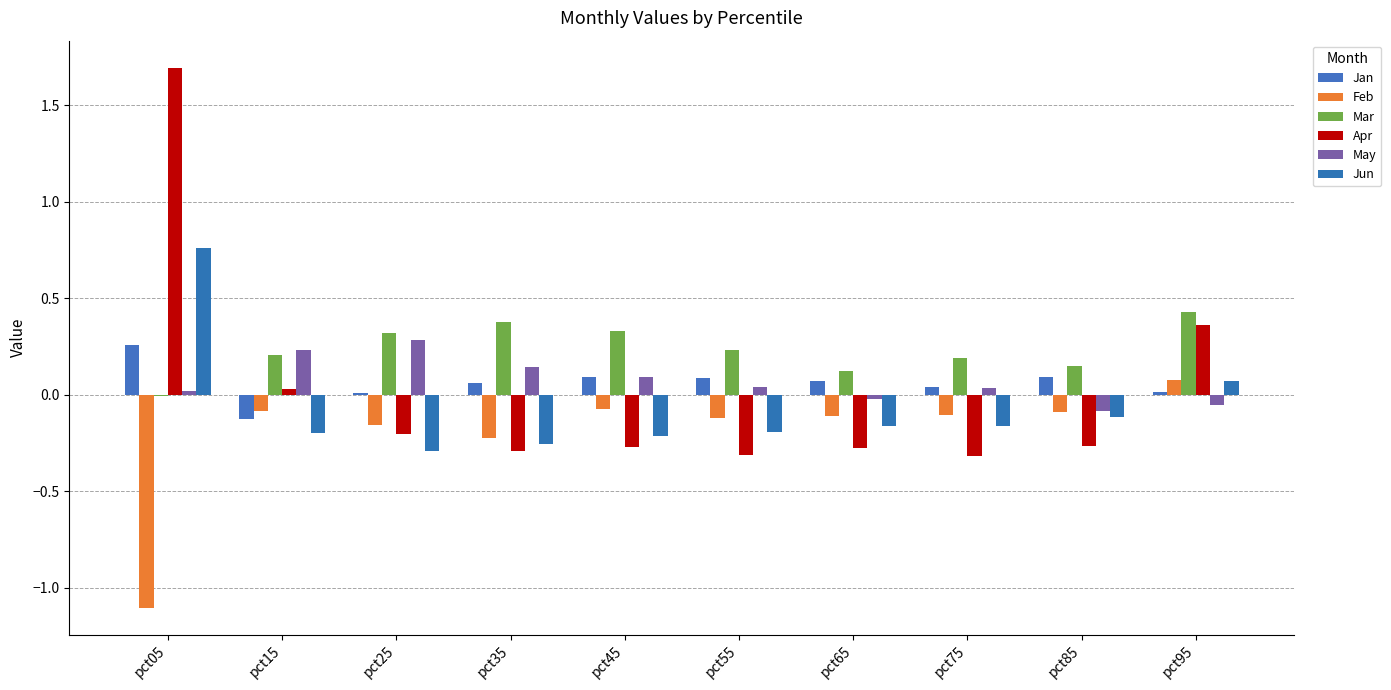

What is the sum of all May values?

0.7